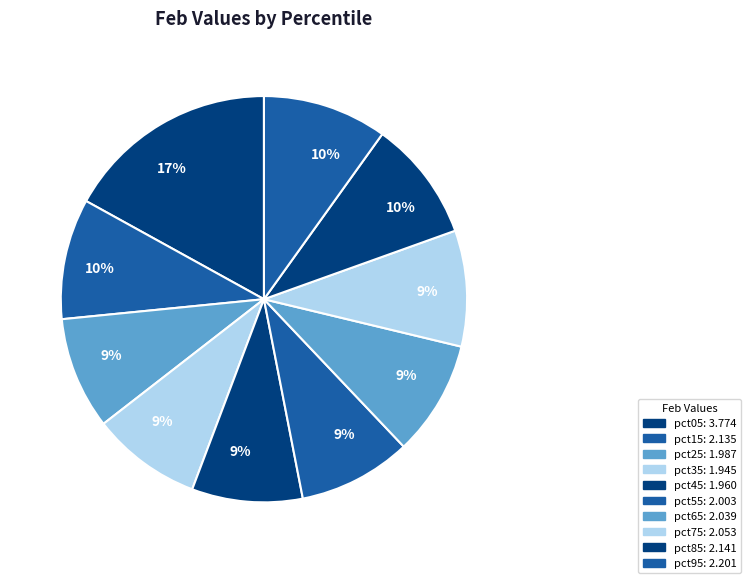

Count the number of slices in the pie.

10